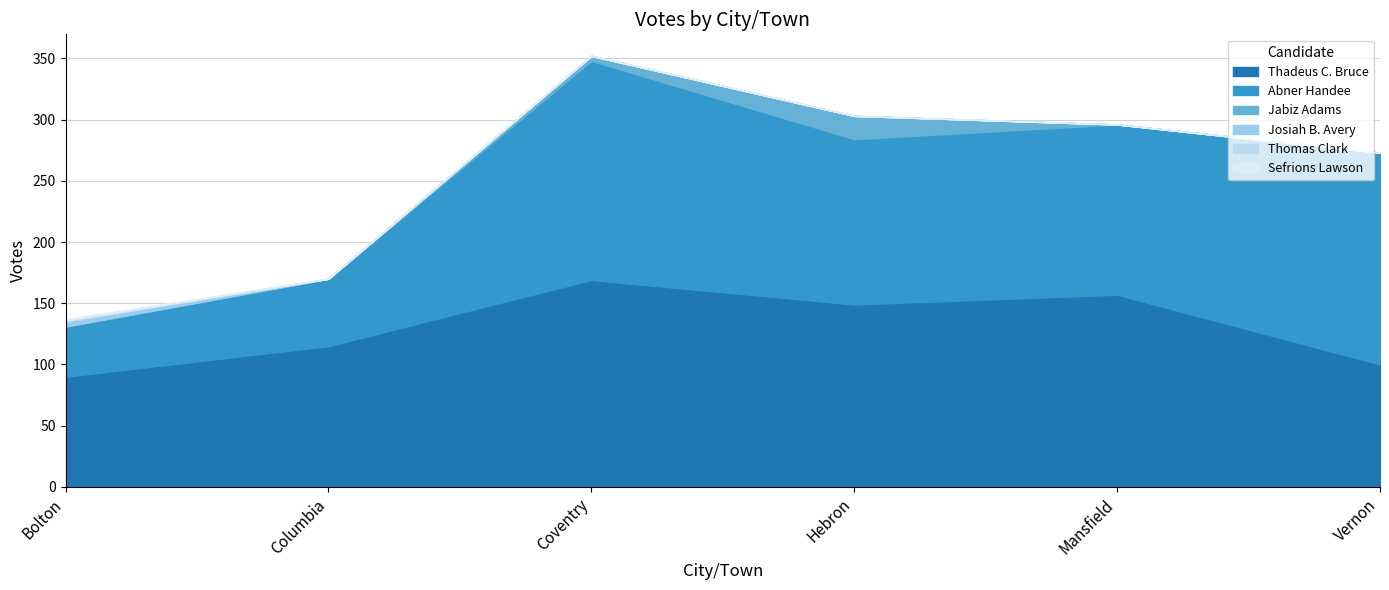

Which category has the lowest value across all series?

Bolton